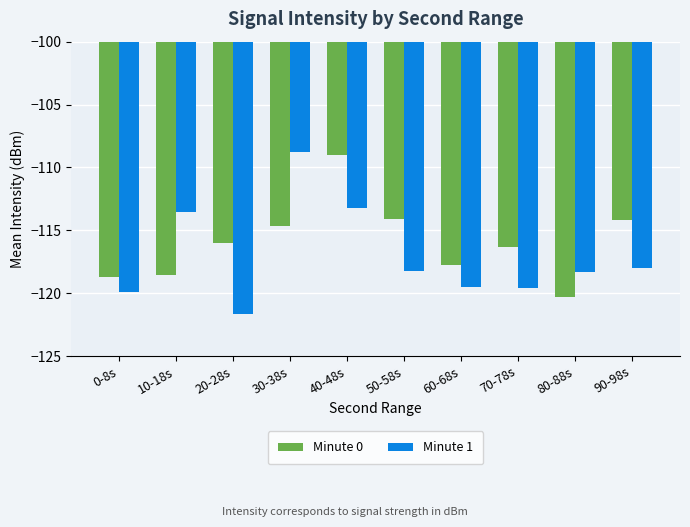

Count the number of data series in this chart.

2